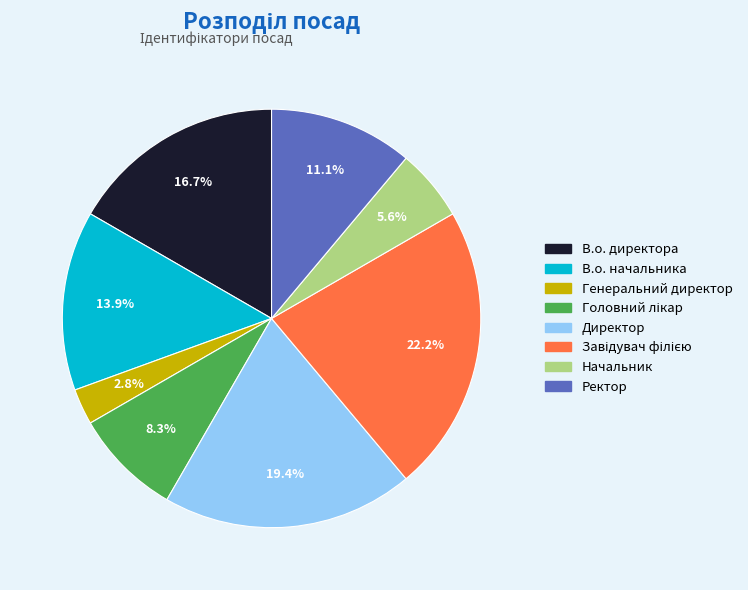

Approximately how many times larger is the value at Генеральний директор compared to В.о. начальника?

0.2